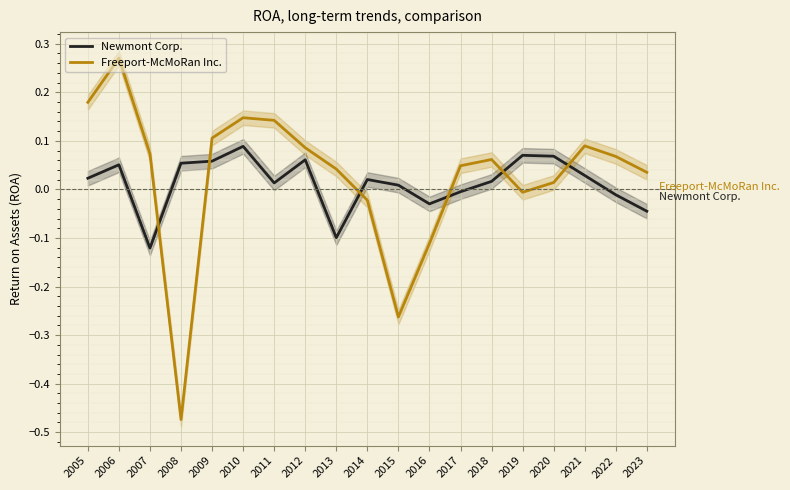

Is this an area chart (filled region under the line)?

No